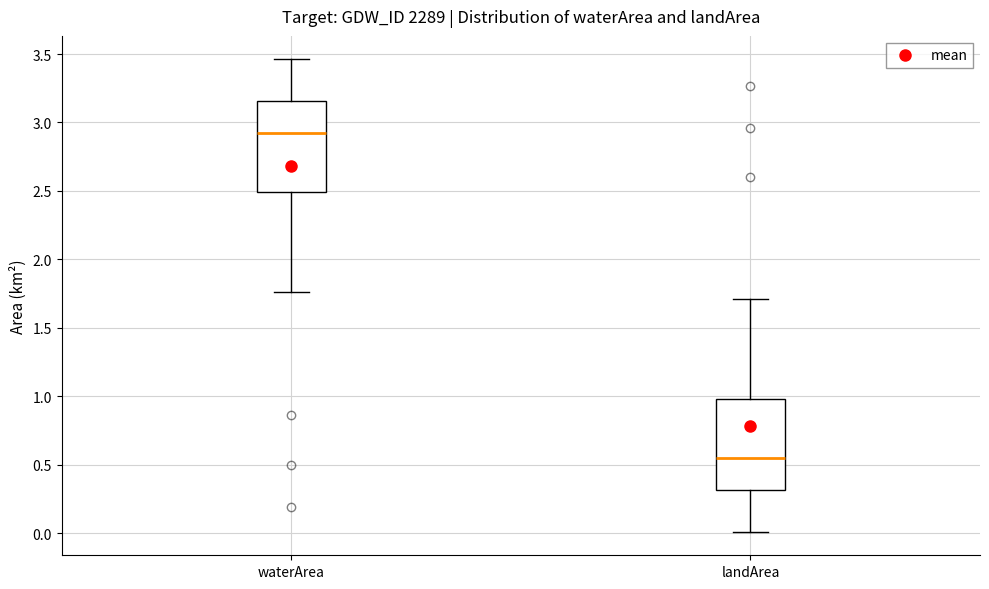

Which box has the highest median line?

waterArea